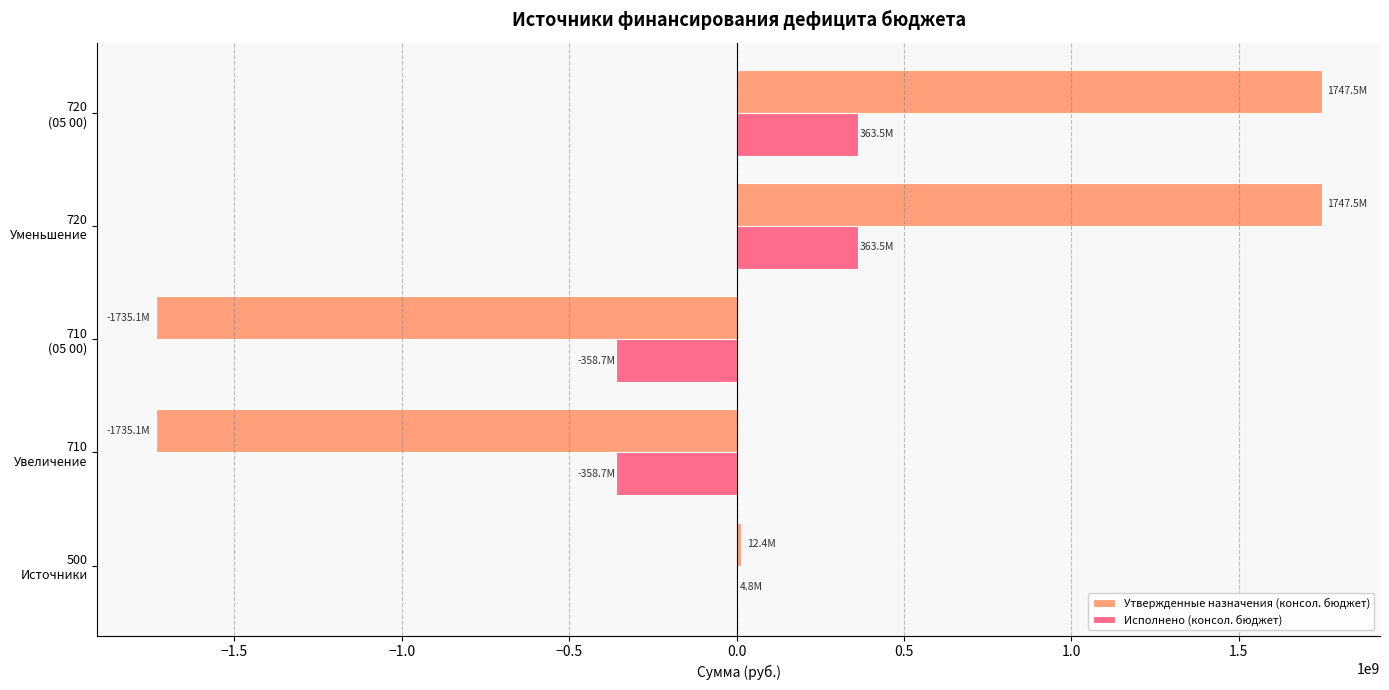

How many series are shown in this chart?

2